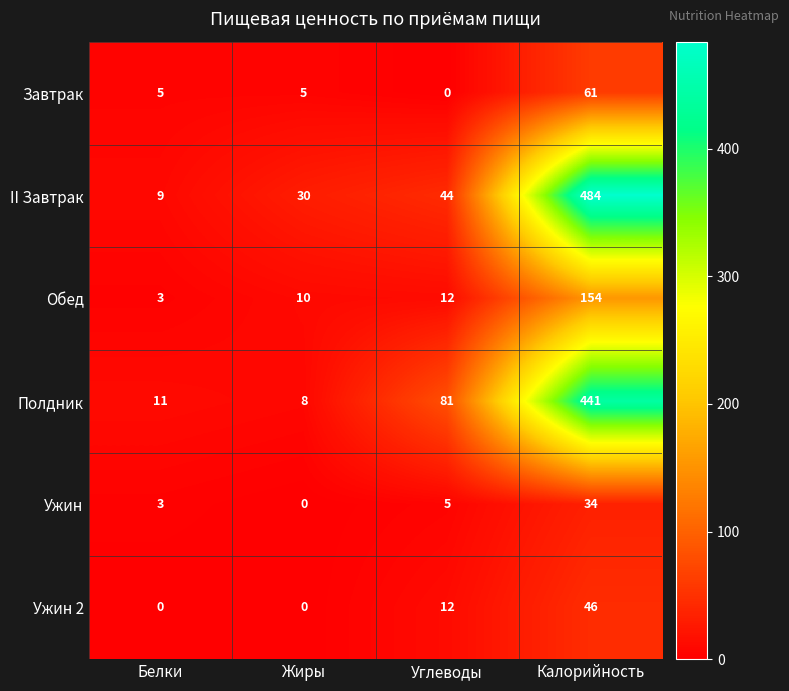

Read the II Завтрак value at Жиры, to the nearest 50.

50